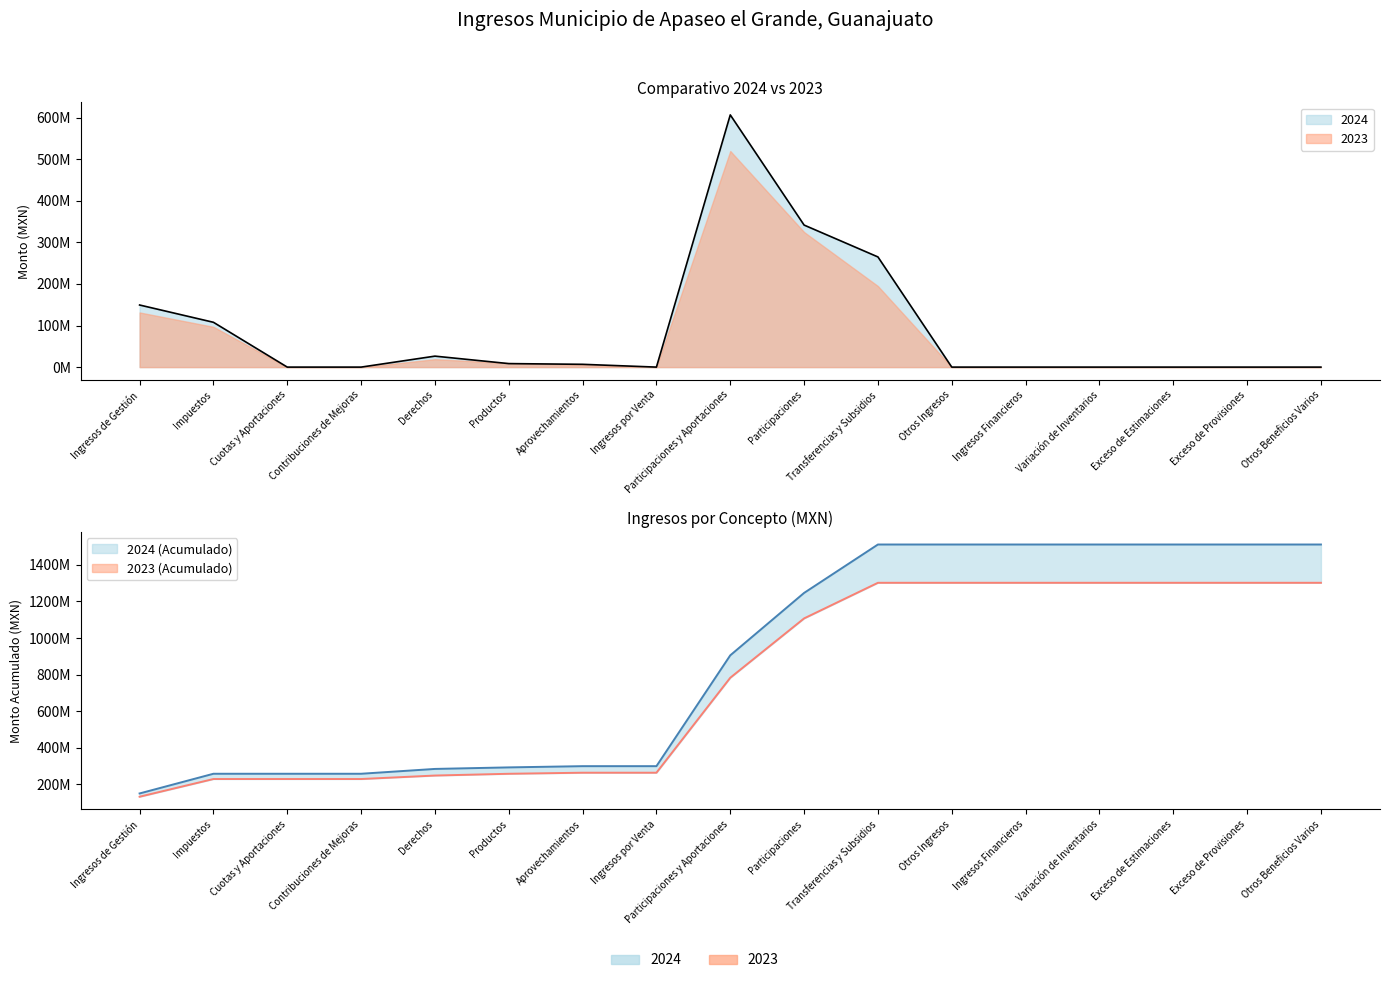

Does the chart have visible grid lines?

No